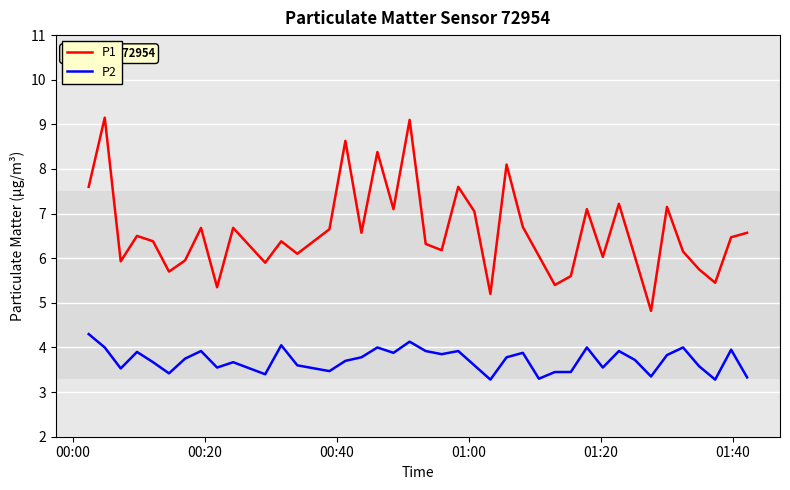

What is the minimum value shown in the chart?

3.3